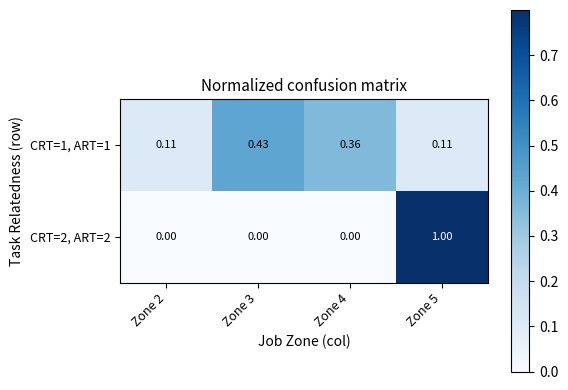

Is the value of CRT=2, ART=2 at Zone 5 greater than the value of CRT=1, ART=1 at Zone 4?

Yes